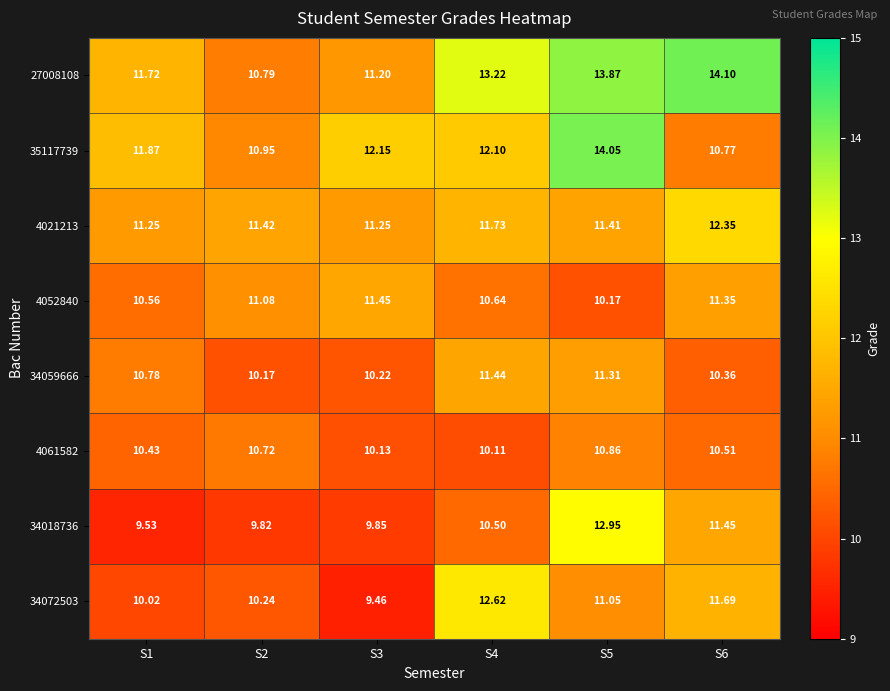

Is the value of 34059666 at S2 greater than the value of 35117739 at S4?

No